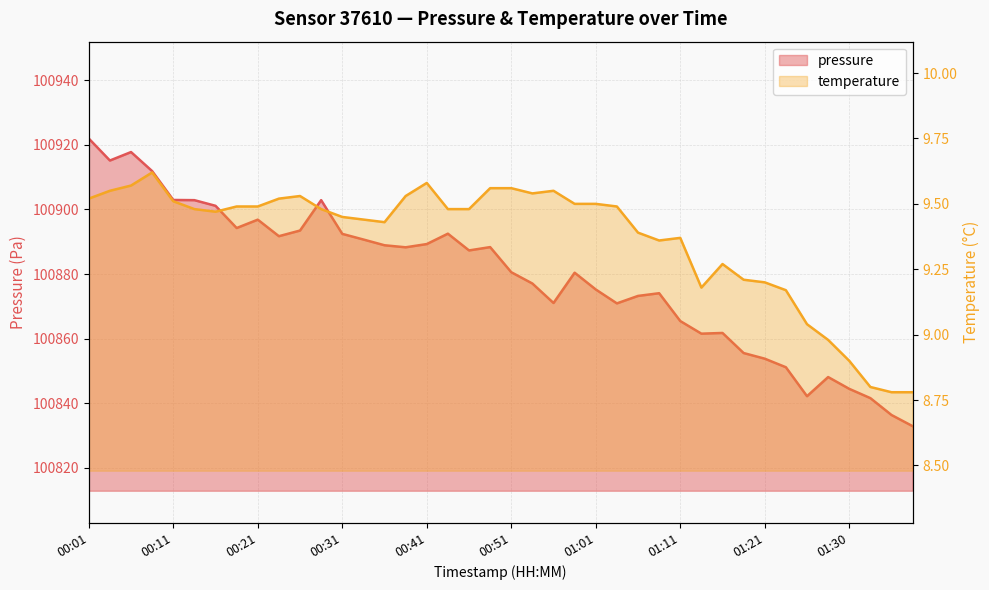

What is the label of the 17th point from the right?

00:58